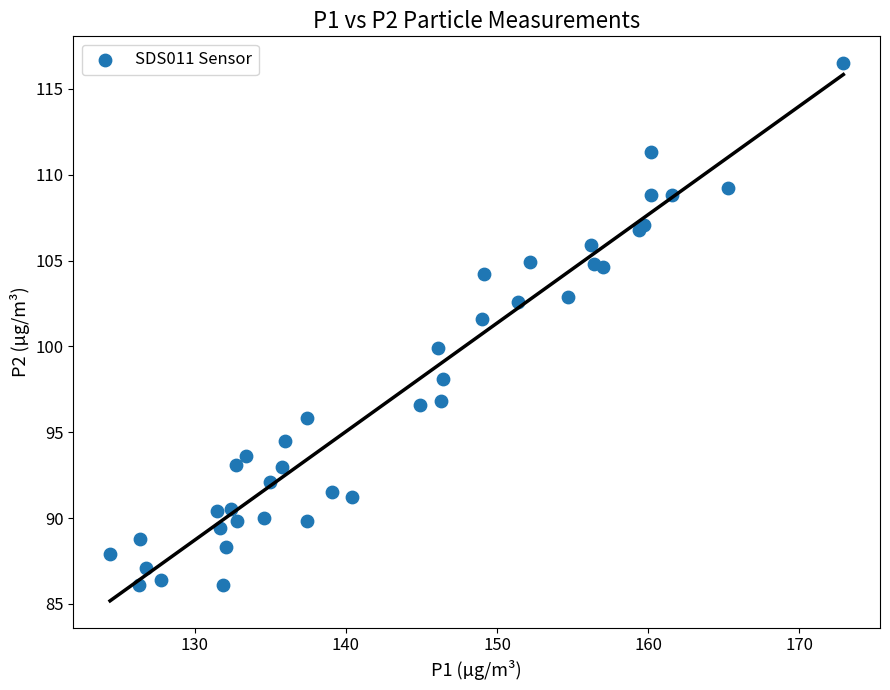

What Y value in the scatter plot is closest to 101?

101.6